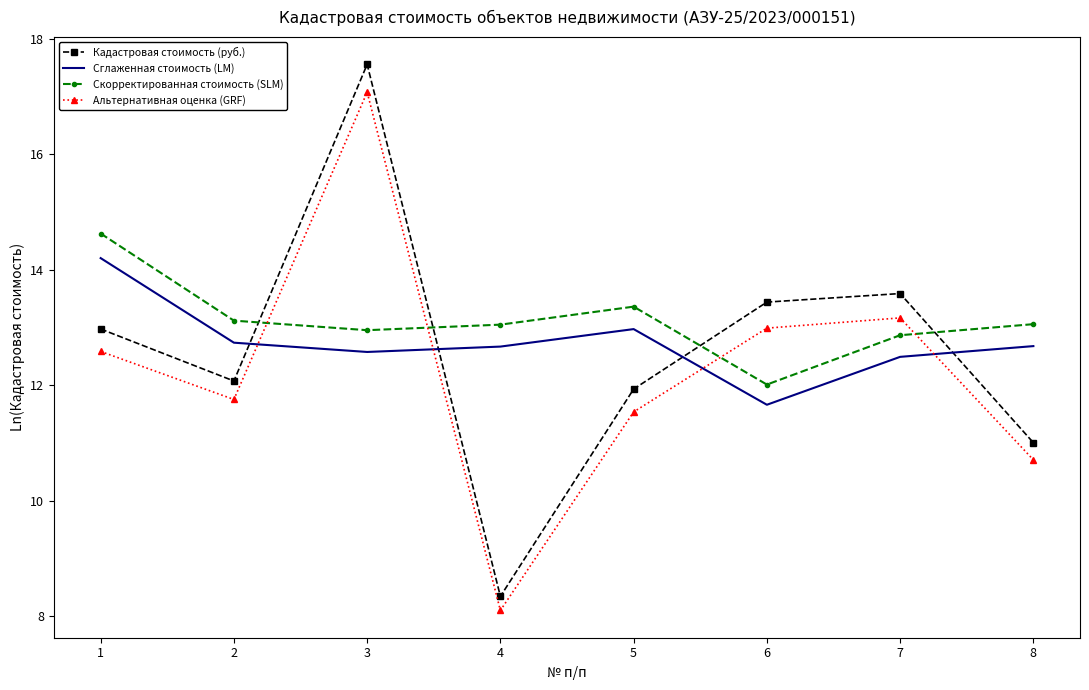

What is the difference between the highest and lowest values at 3?

5.0